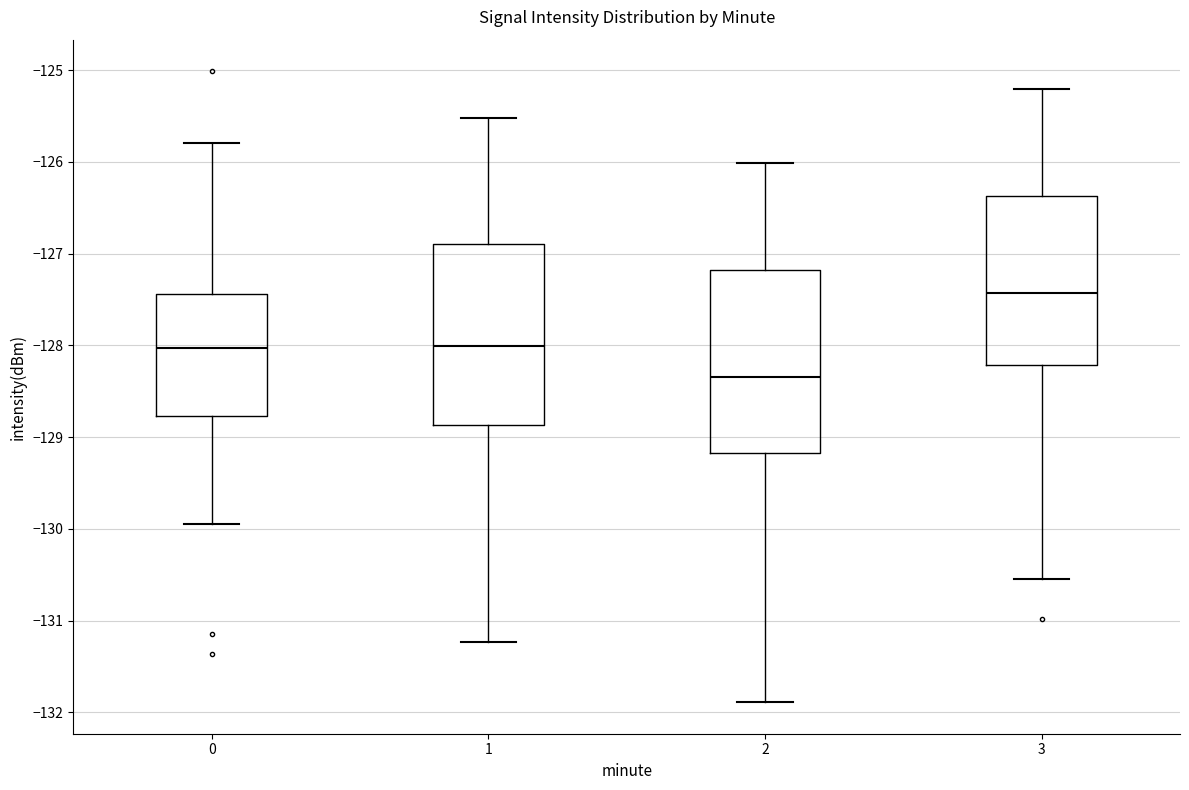

Which box's median line is the lowest?

2